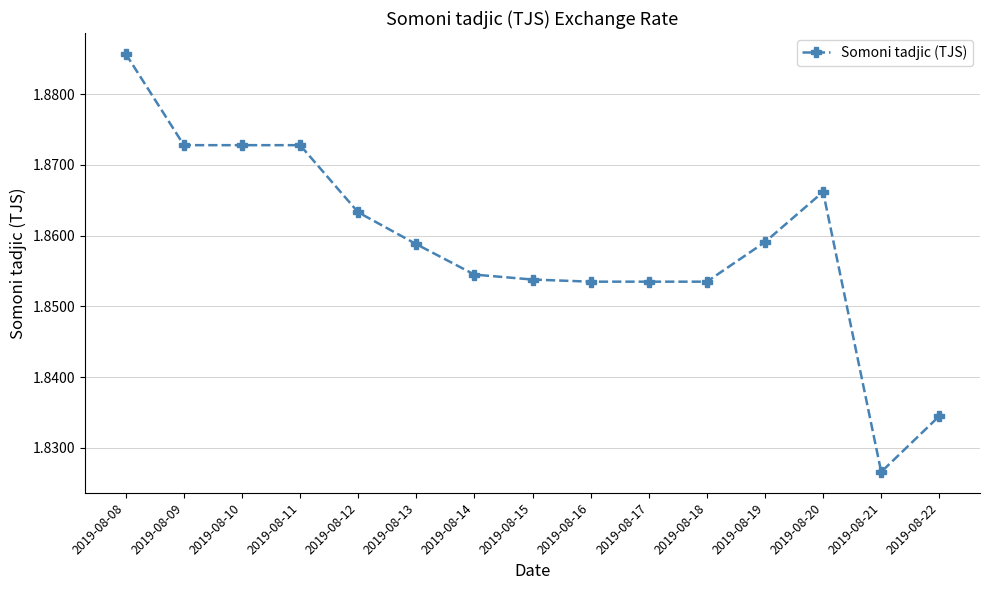

At which category does the chart reach its minimum across all series?

2019-08-21